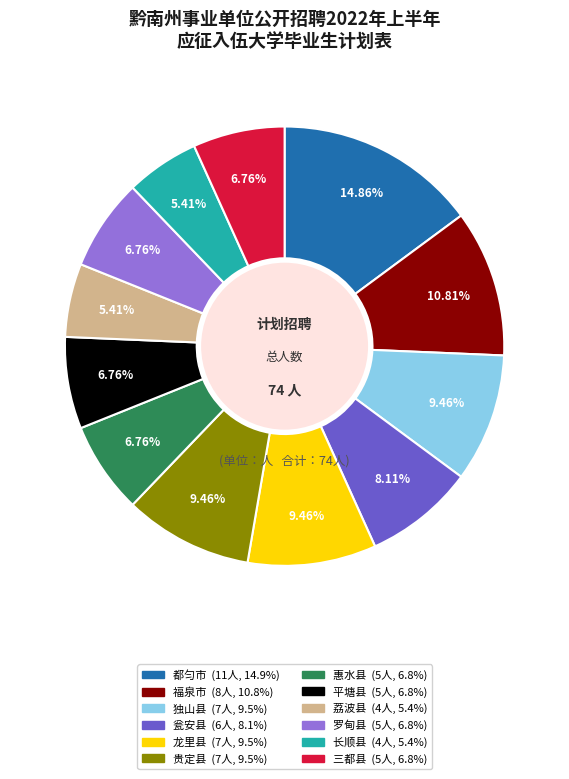

To the nearest percent, what portion does 独山县 represent?

9%